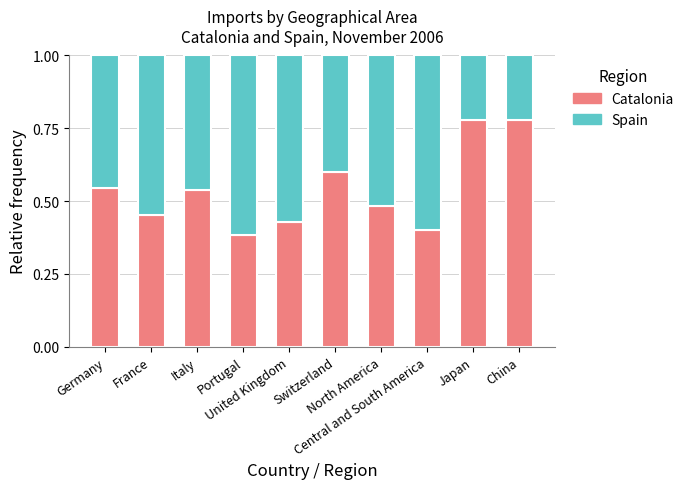

How many Catalonia values are between 0 and 1?

10